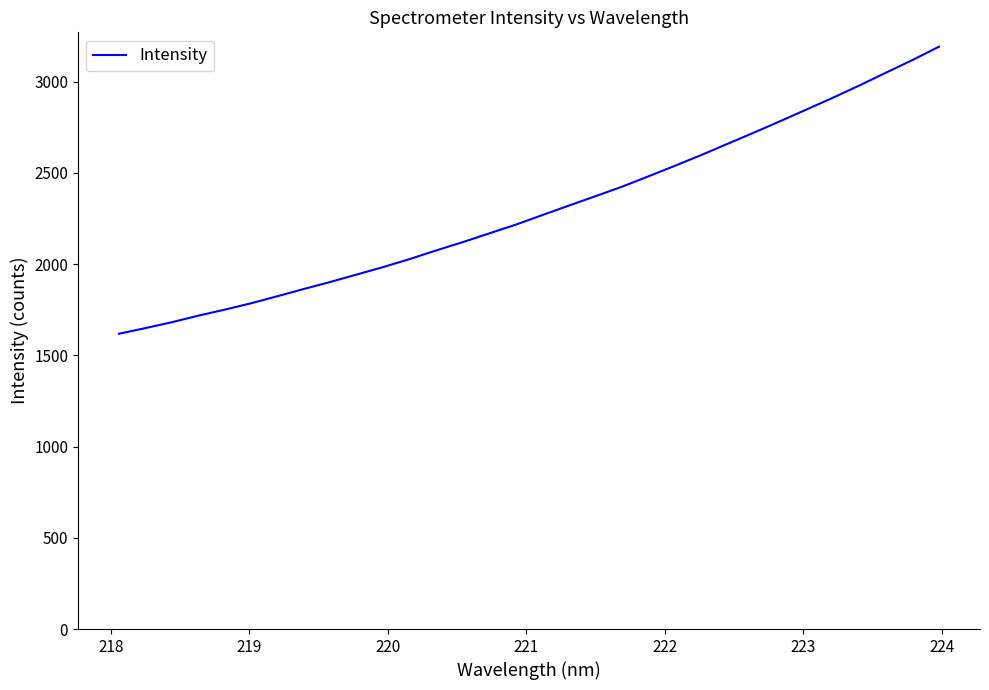

What is the maximum value shown in the chart?

3191.1